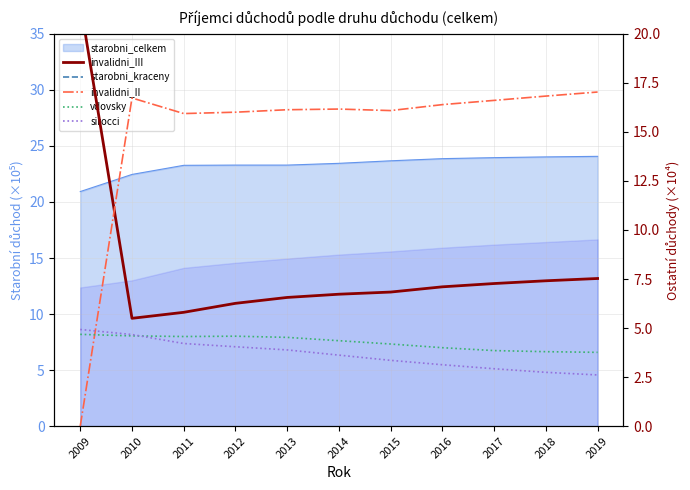

Does the chart have visible grid lines?

Yes